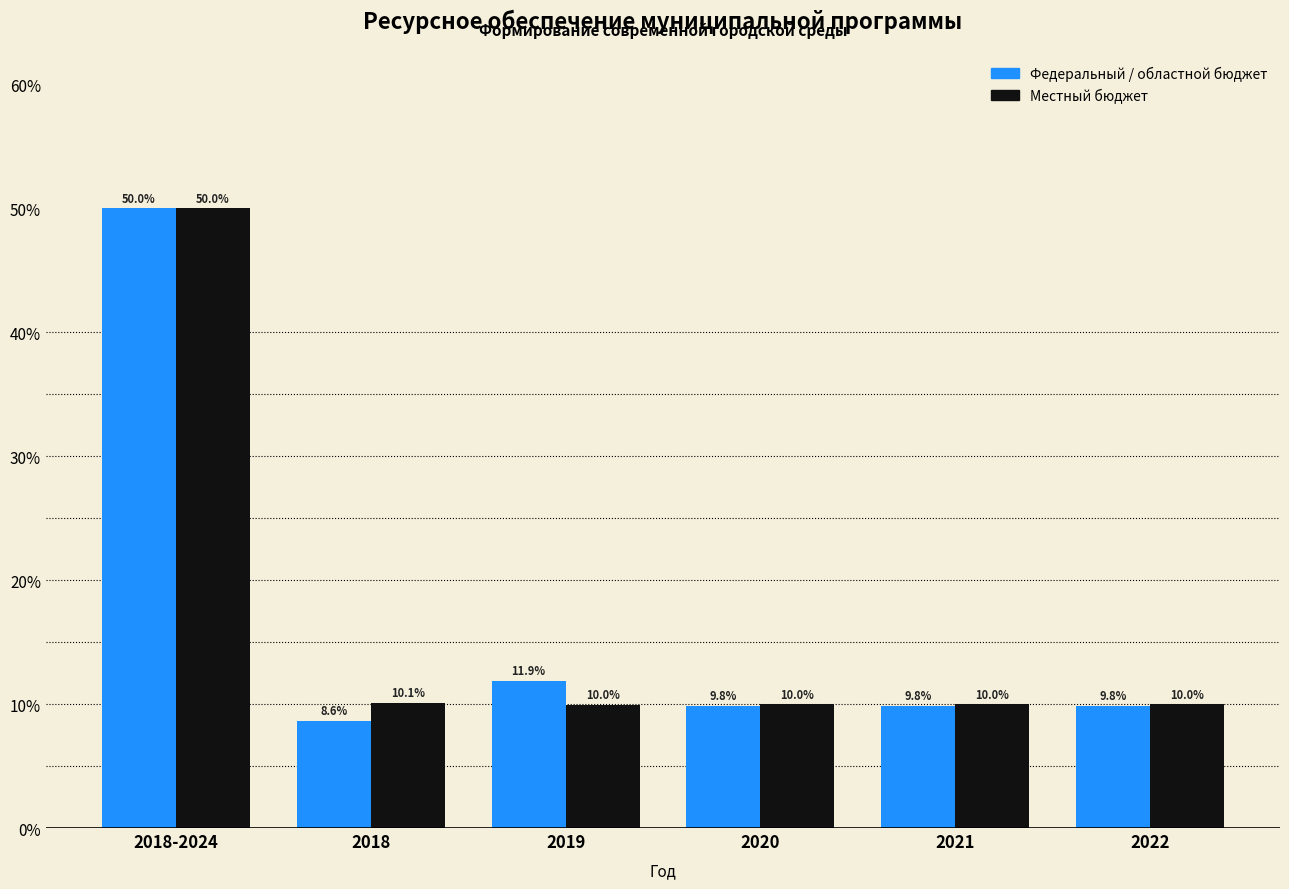

Reading left to right, what are all the values shown in this chart?

Федеральный / областной бюджет: 50.0	8.6	11.9	9.8	9.8	9.8
Местный бюджет: 50.0	10.1	10.0	10.0	10.0	10.0